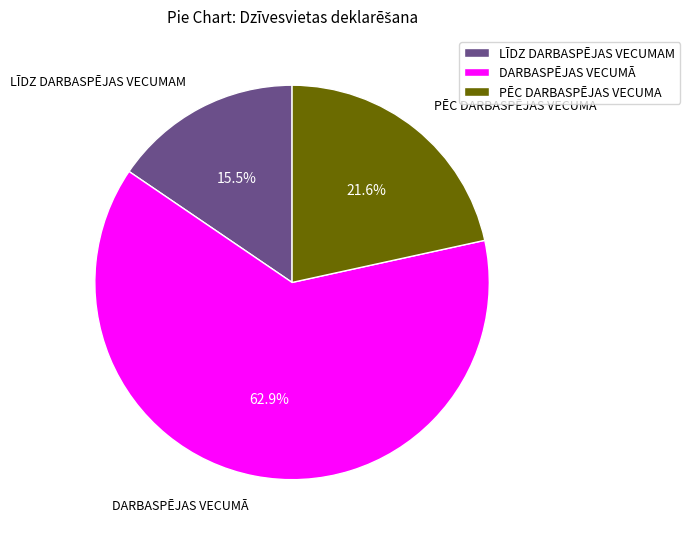

How many segments does this pie chart have?

3